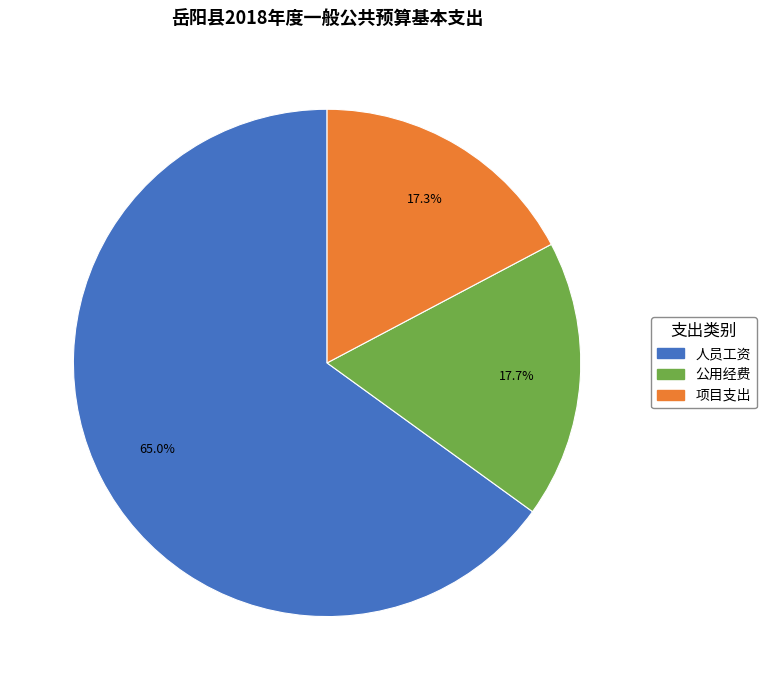

What is the ratio of the value at 人员工资 to the value at 项目支出?

3.8